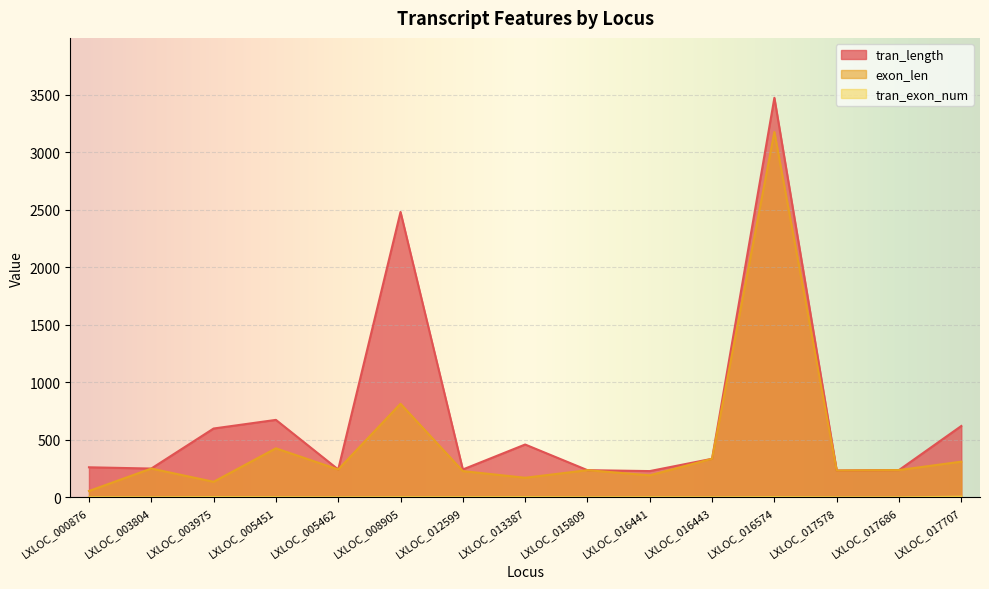

Between LXLOC_013387 and LXLOC_016574, which series saw the biggest shift?

tran_length